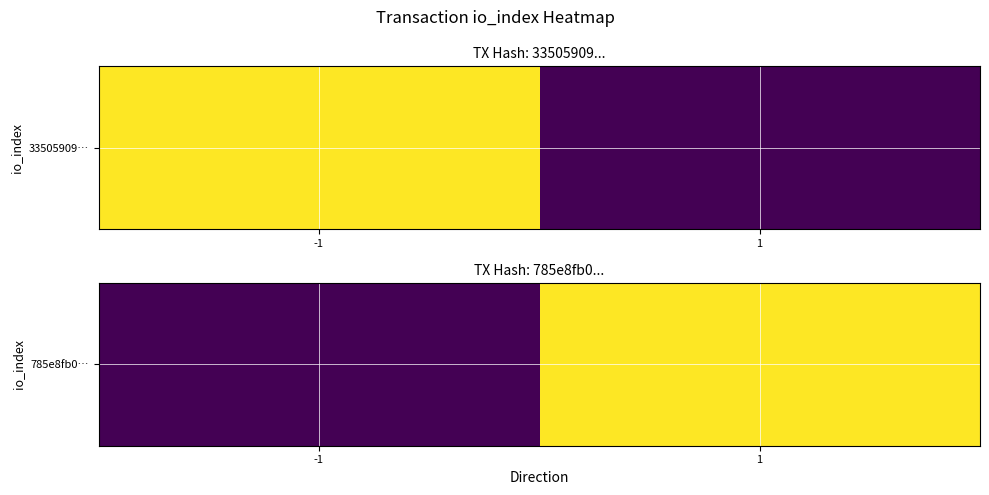

Where is the data nearest to the value 937?

-1